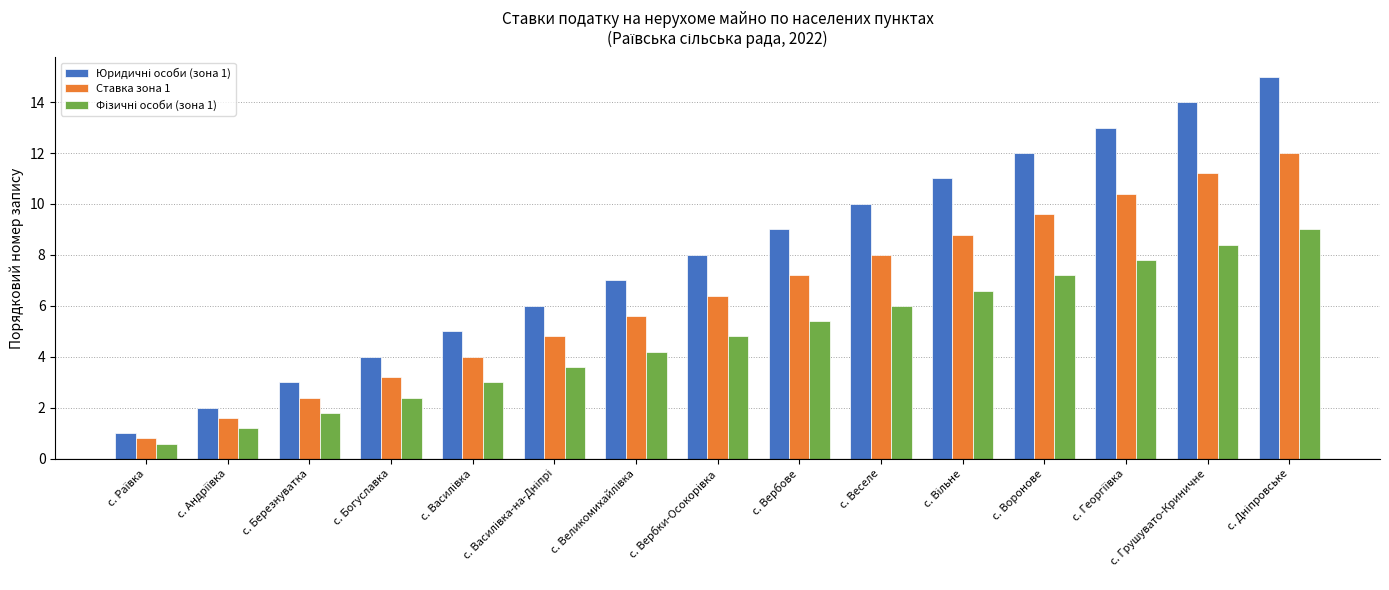

What is the average value of the Ставка зона 1 series?

6.4